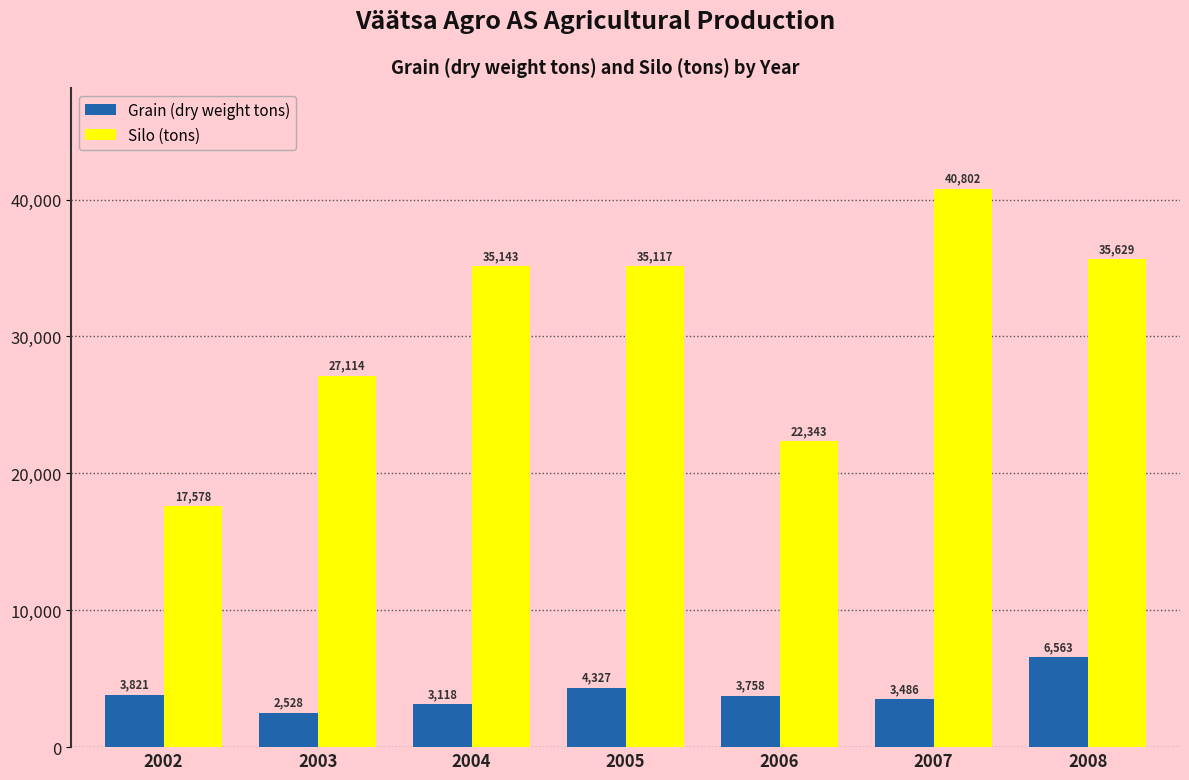

What is the total value across all series at 2006?

26101.4